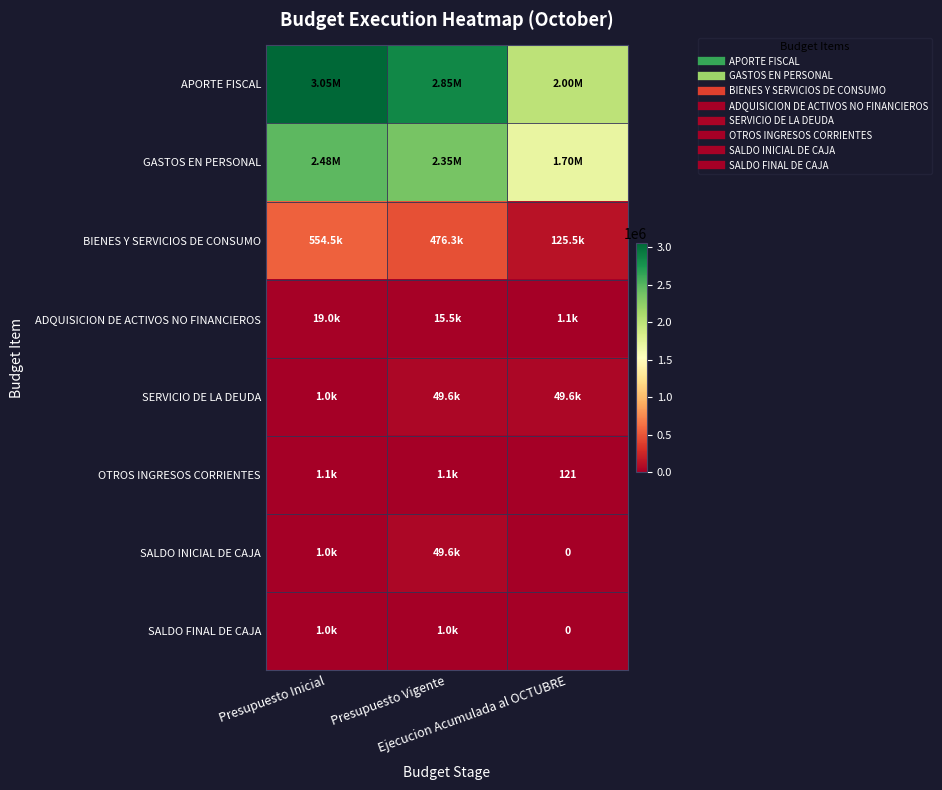

What is the spread (max minus min) of values at Ejecucion Acumulada al OCTUBRE?

1996995